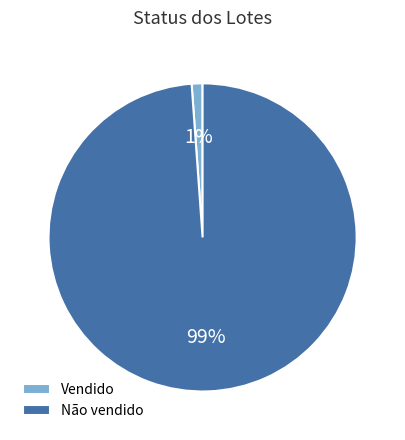

Combined, do Não vendido and Vendido account for over 50%?

Yes